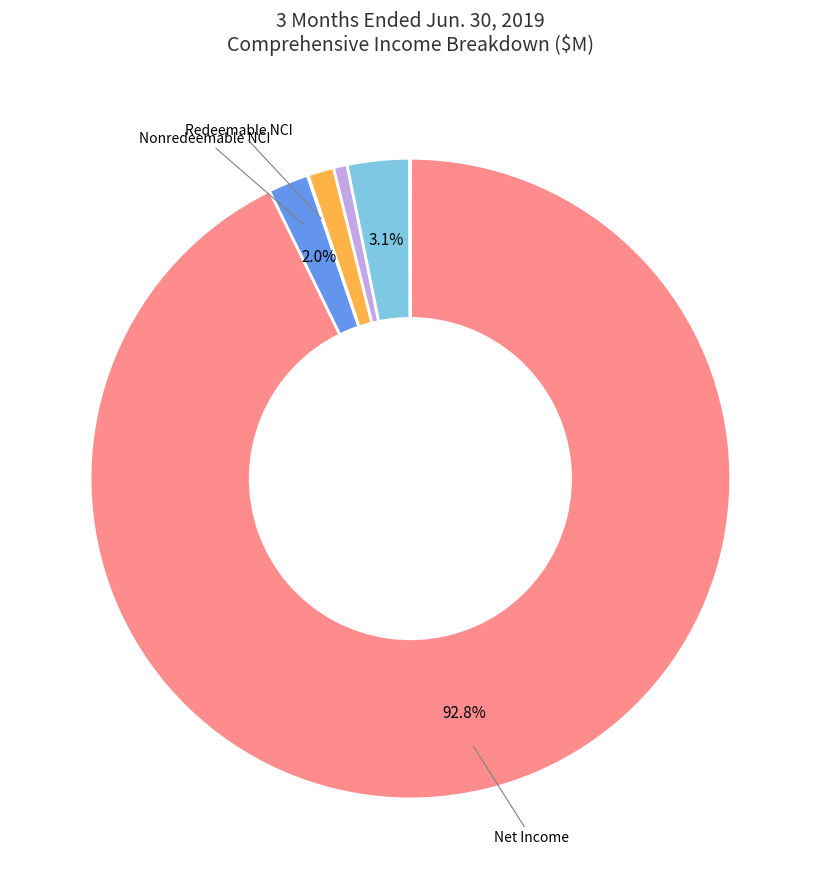

Is there a majority slice in this chart?

Yes